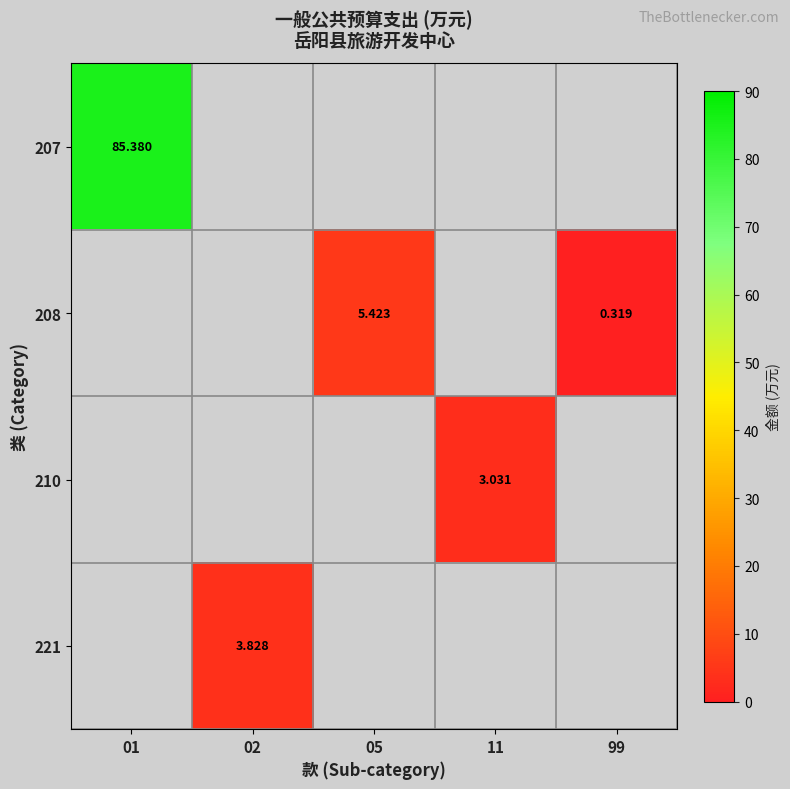

True or false: 221 has a value of 6.1 at 02.

False